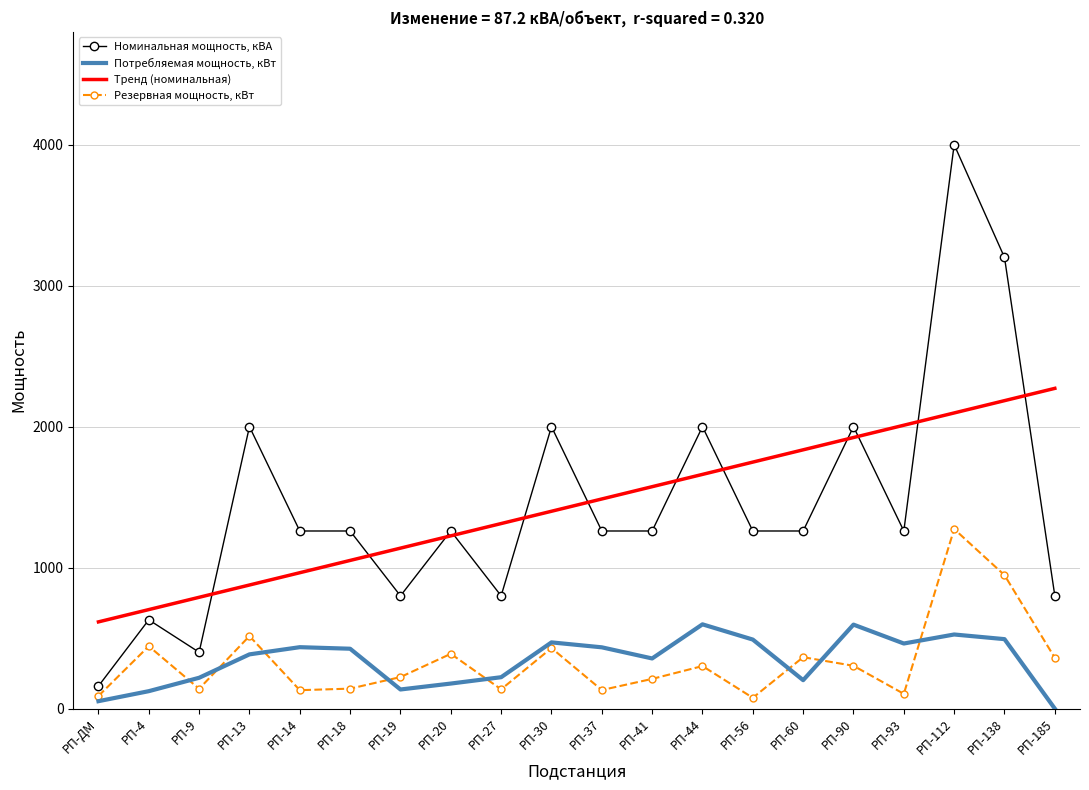

What is the sum of all Номинальная мощность, кВА values?

28870.0